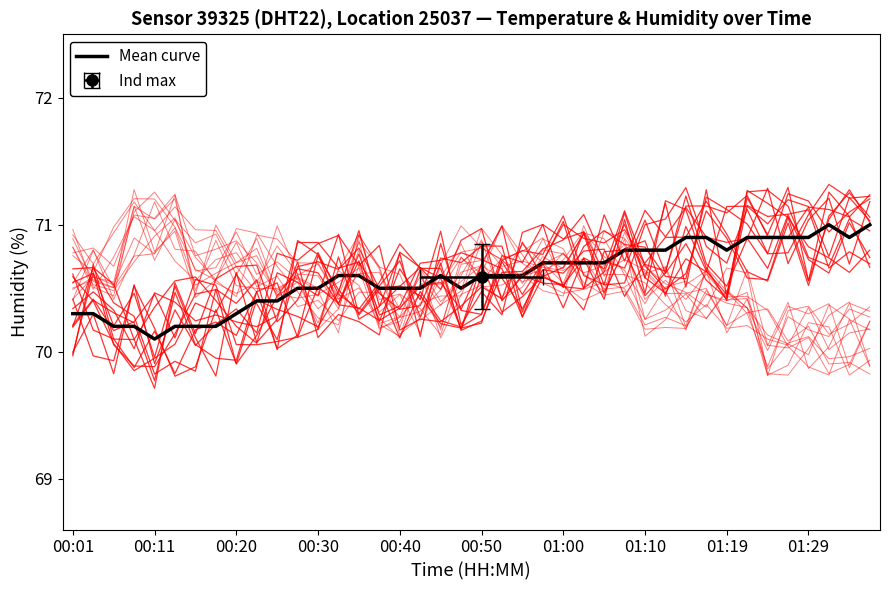

What is the sum of the values at 00:40 and 35?

141.0